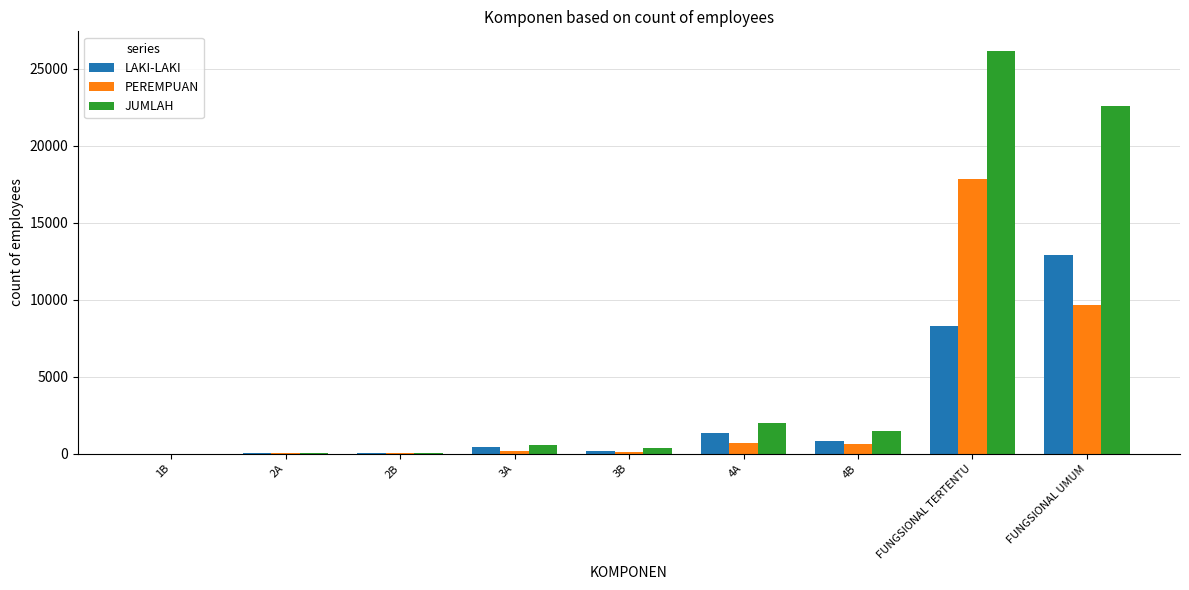

At which category is the sum across all series the highest?

FUNGSIONAL TERTENTU